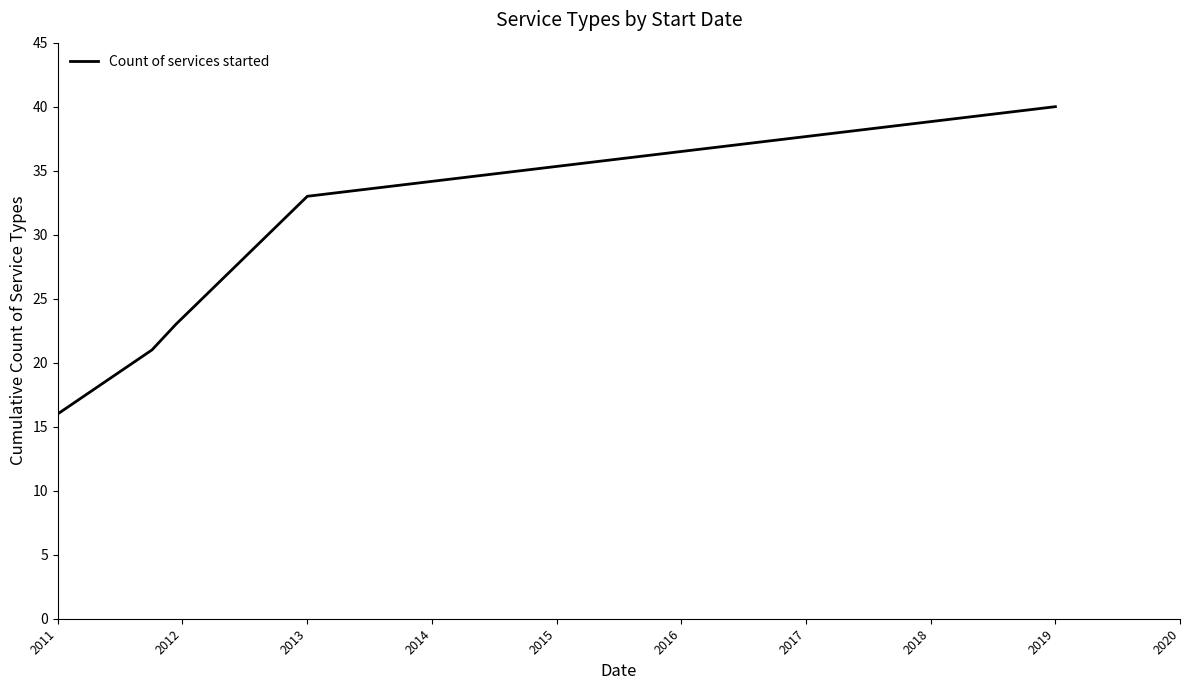

True or false: the data has more than 0 interior local peaks.

False